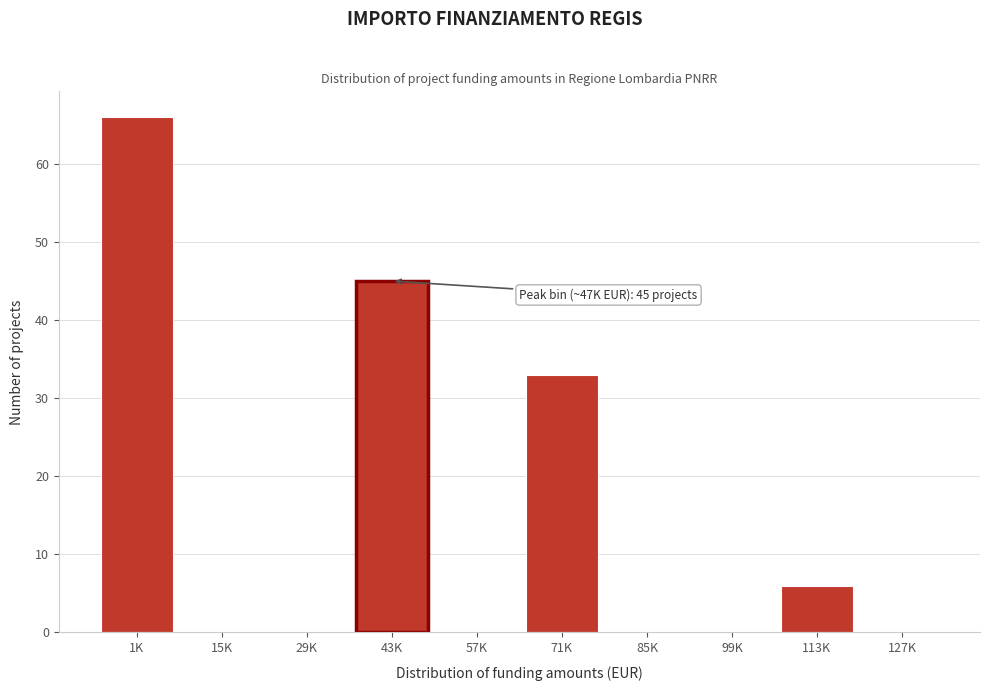

Reading right to left, what are all the values shown in this chart?

127K=0	113K=6	99K=0	85K=0	71K=33	57K=0	43K=45	29K=0	15K=0	1K=66